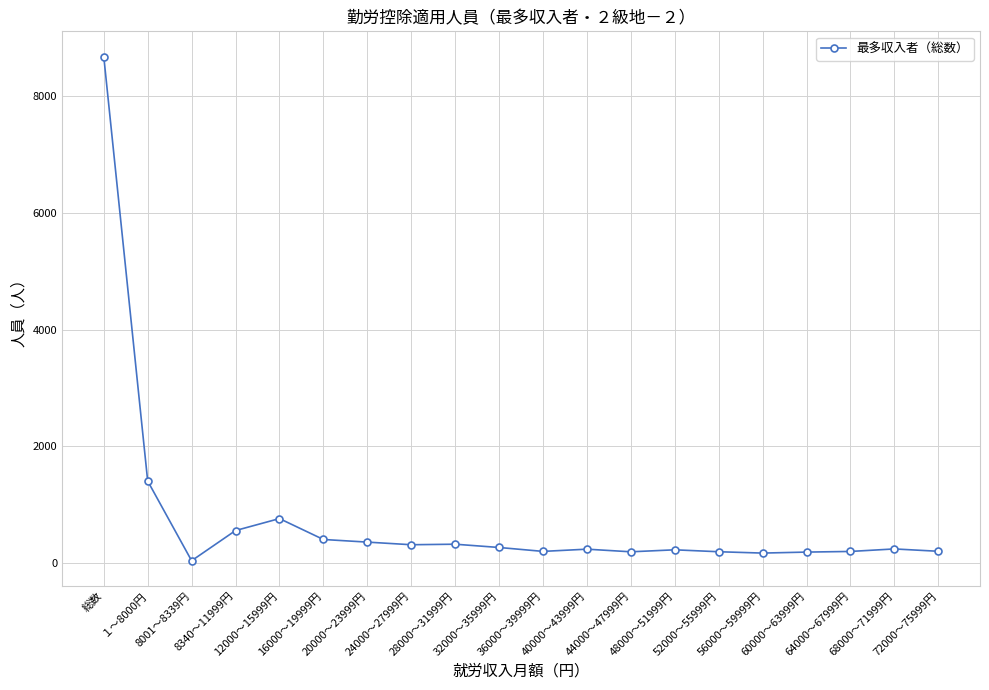

At which category does the data reach its first local valley?

8001～8339円